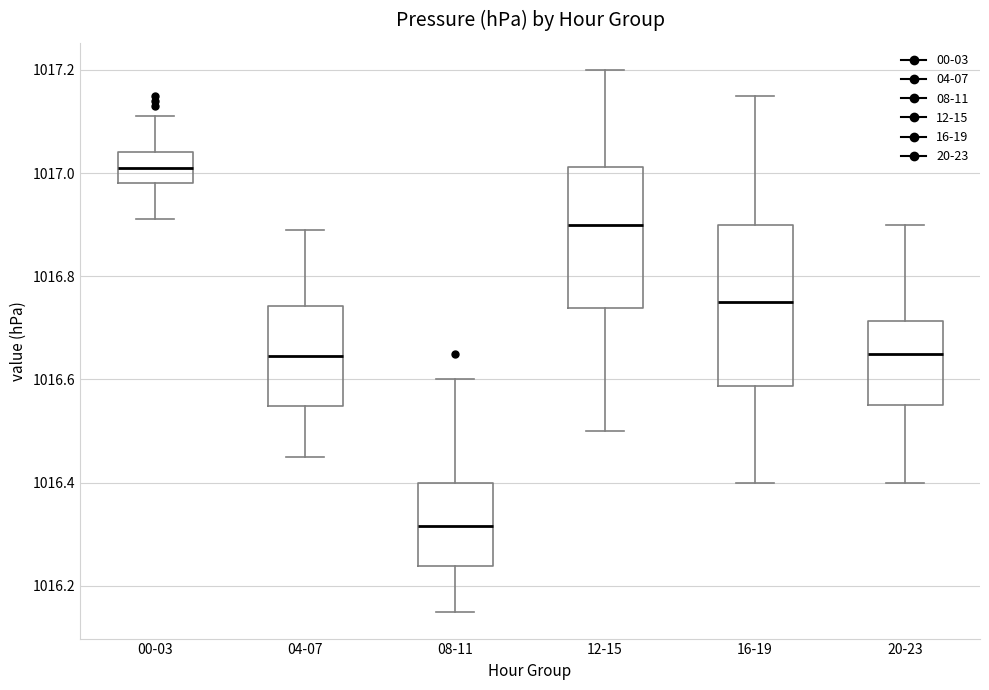

Where does the median line of the box for 08-11 sit on the y-axis? The values are not printed on the chart, so give them approximately, as read against the axis.

1016.32